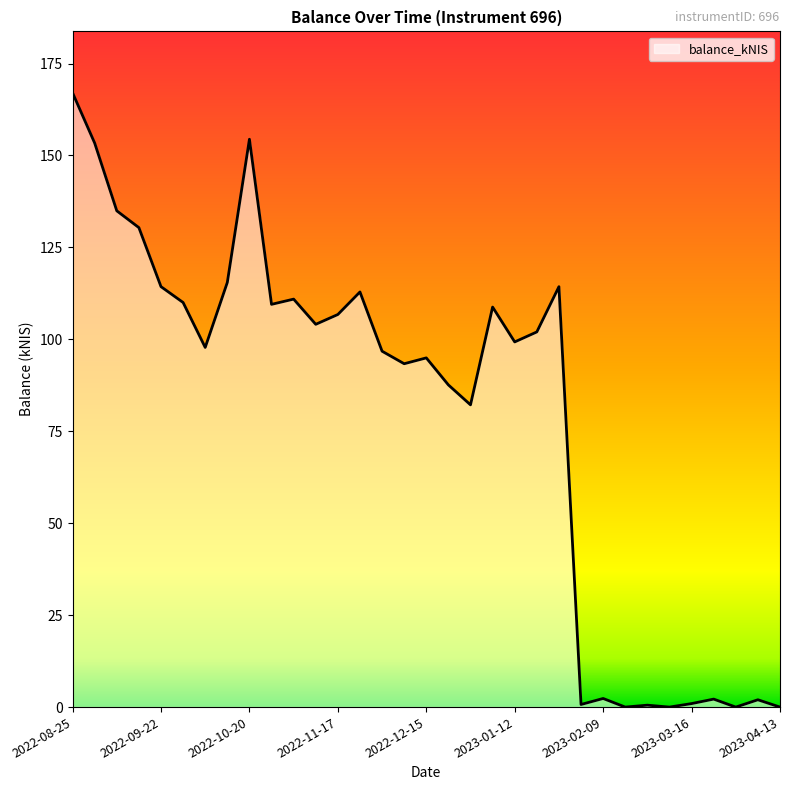

What is the greatest value displayed?

167.0